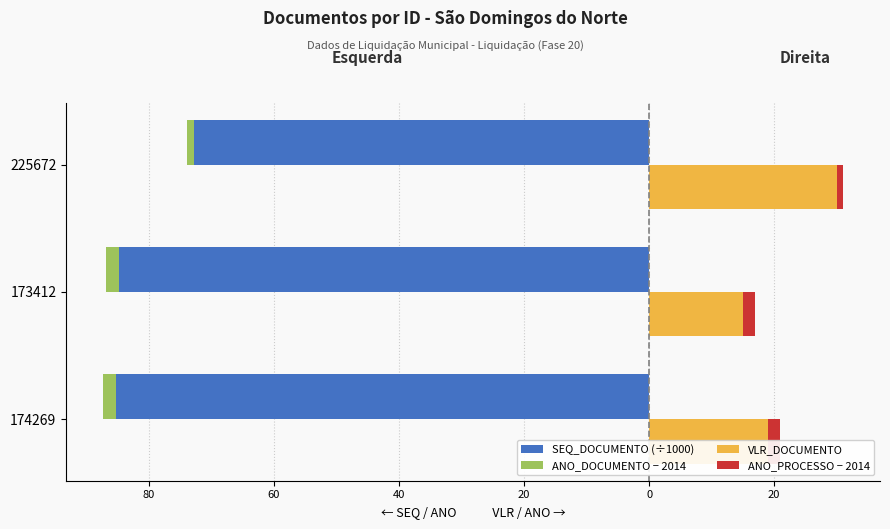

Which series has the widest spread of values?

VLR_DOCUMENTO